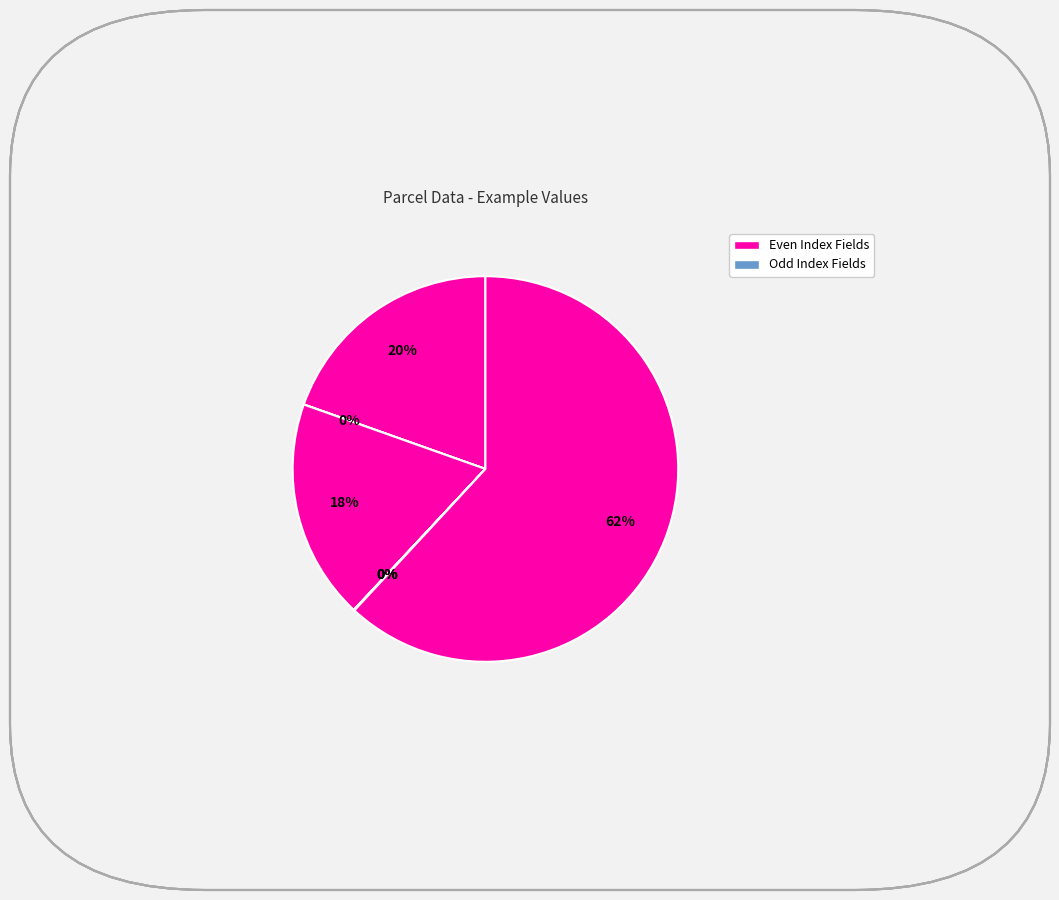

How many segments does this pie chart have?

7